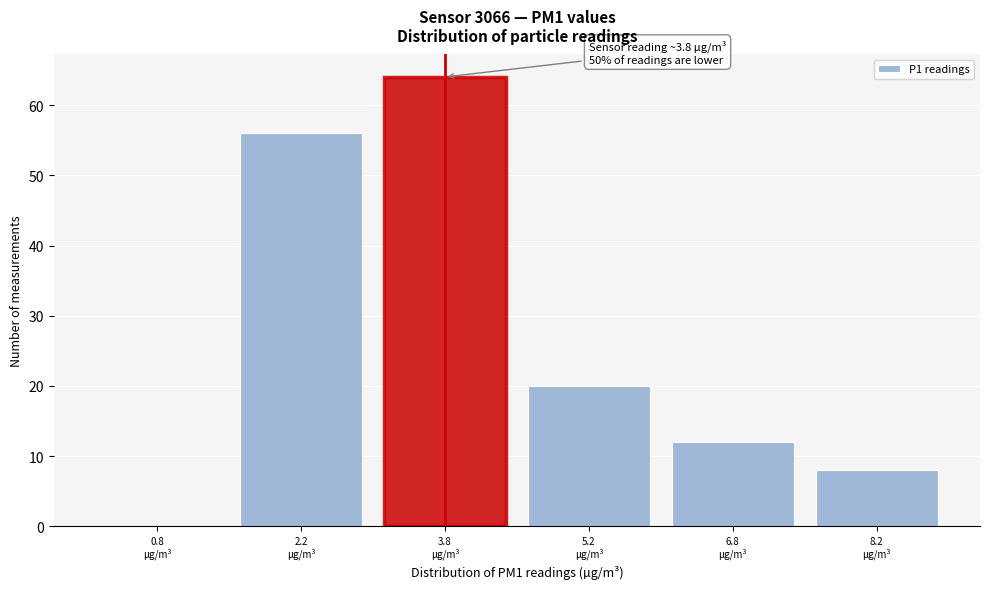

Over which range of the x-axis is the bar tallest?

3.0 to 4.5